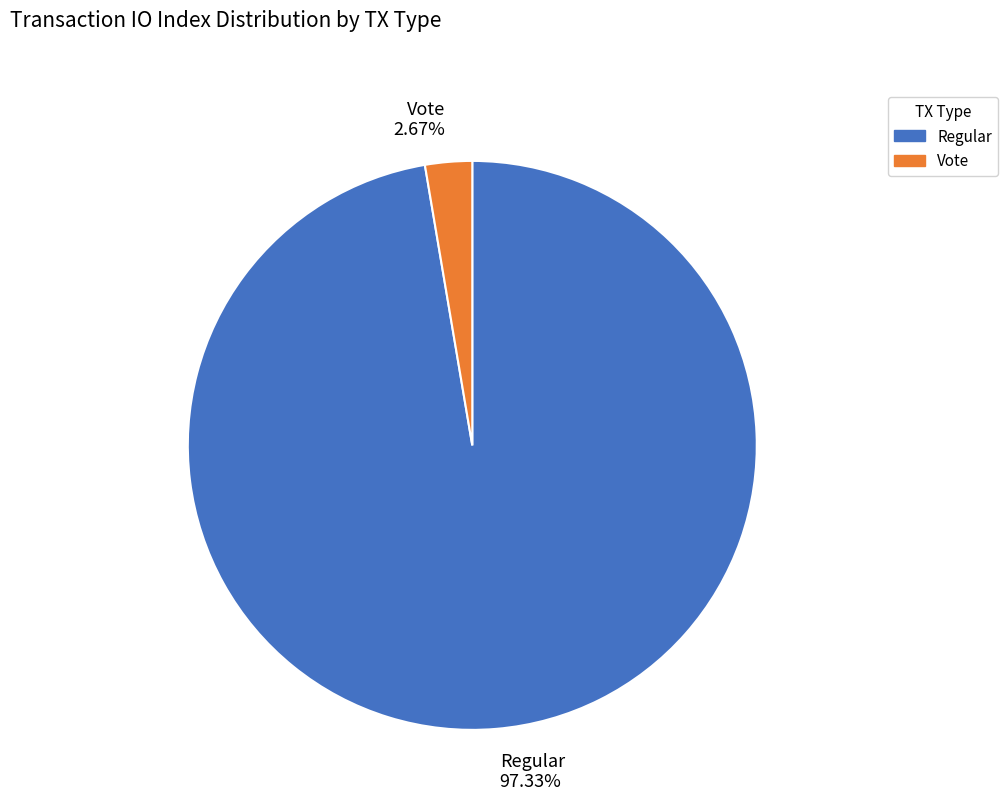

Does Regular represent more than half of the total?

Yes